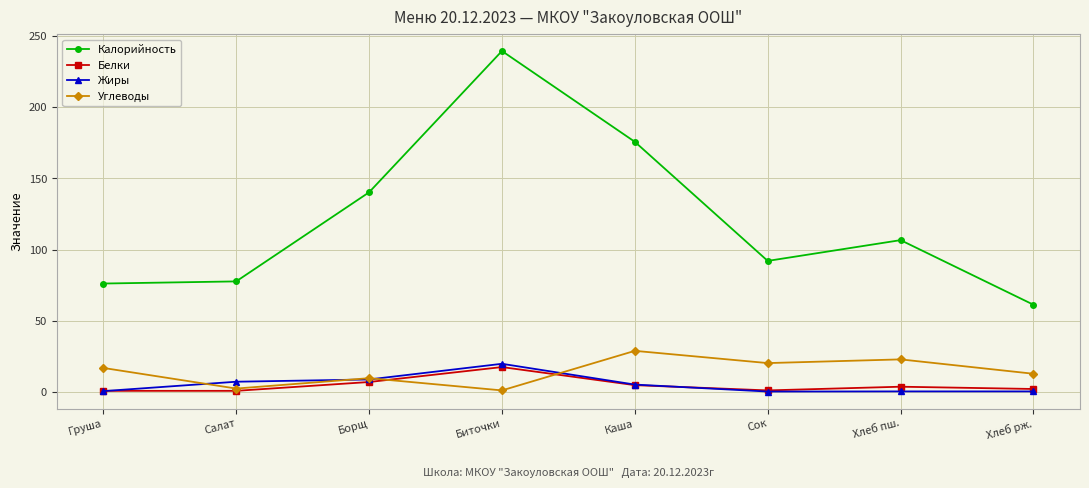

At which label is Калорийность closest to 150?

Борщ